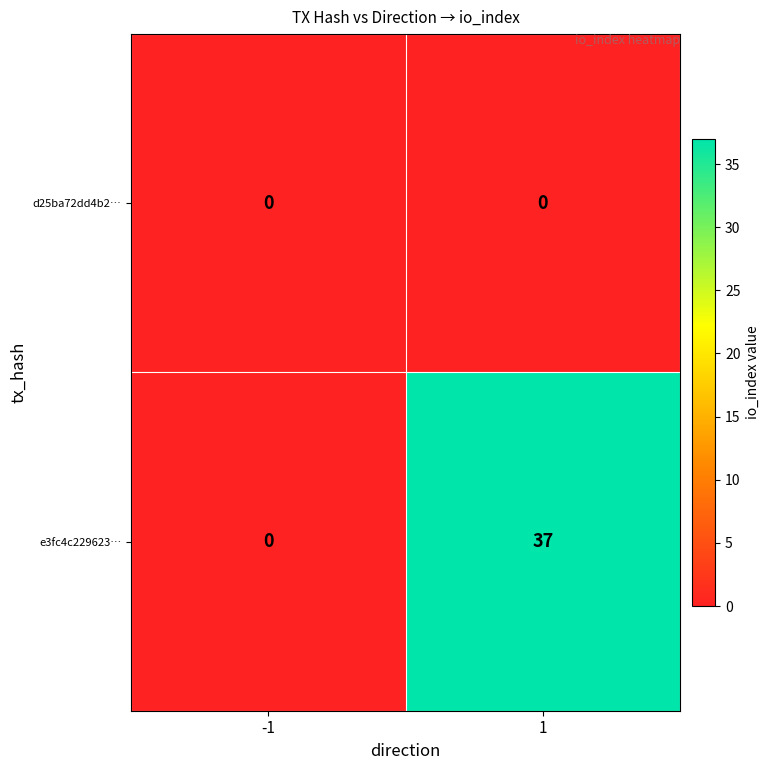

What is the greatest value displayed?

37